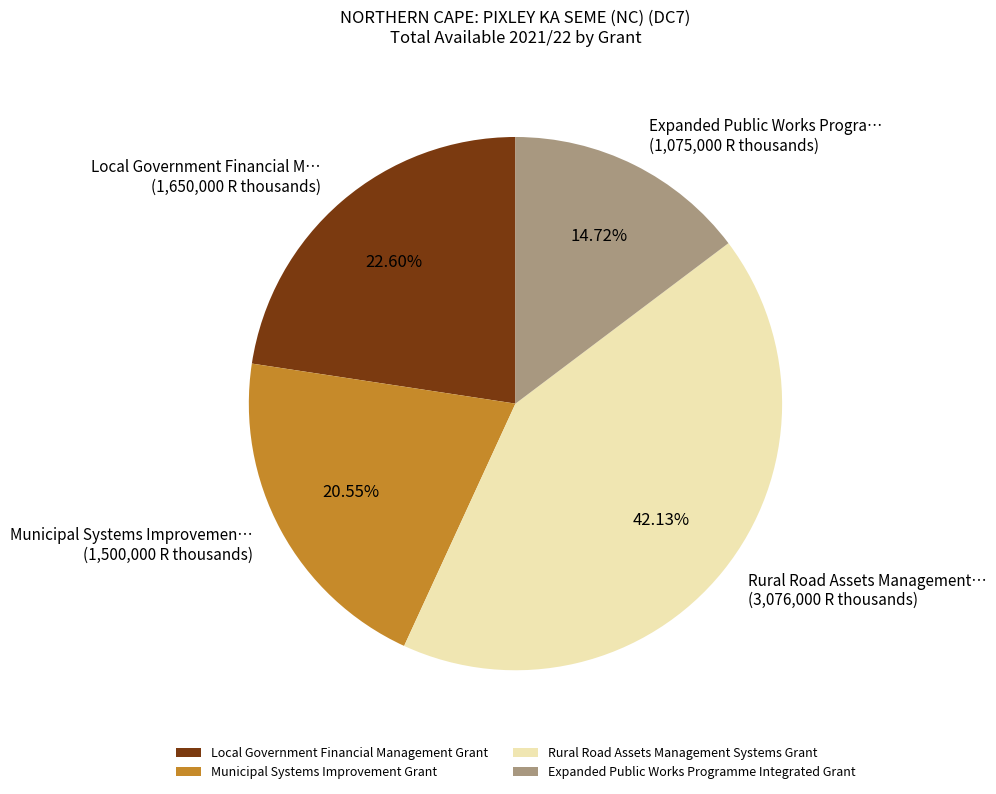

To the nearest percent, what is the average slice percentage?

25%